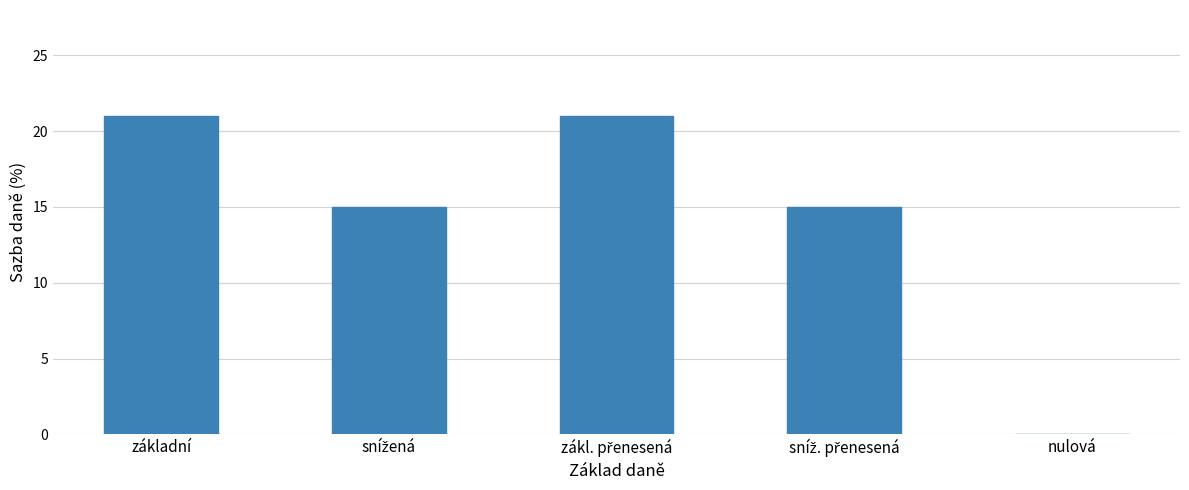

What is the change in value from základní to nulová?

-21